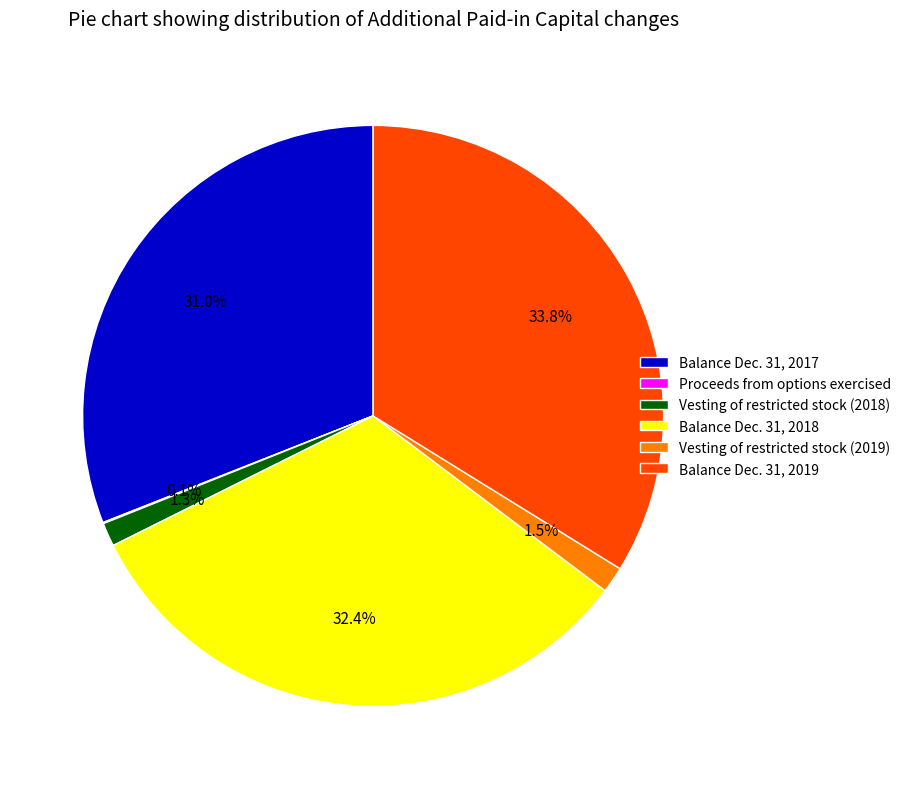

What is the ratio of the value at Balance Dec. 31, 2018 to the value at Balance Dec. 31, 2017?

1.0